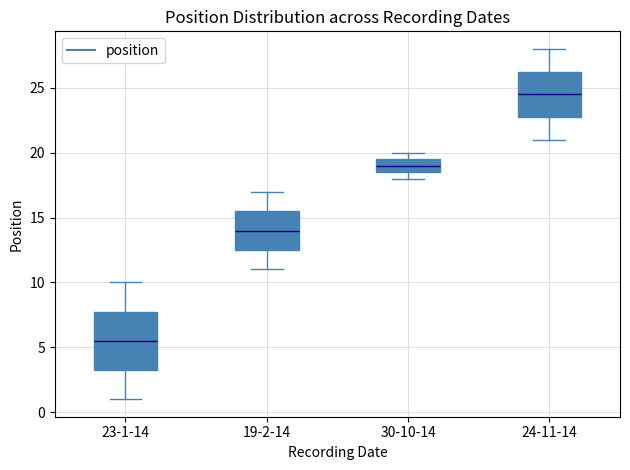

Reading left to right, transcribe this box plot: for each box, give where its median line is, the range the box spans, and where its two whiskers end, as read against the y-axis. The values are not printed on the chart, so give them approximately, as read against the axis.

23-1-14: median 5.5, box 3.5 to 8.0, whiskers 1.0 to 10.0
19-2-14: median 14.0, box 12.5 to 15.5, whiskers 11.0 to 17.0
30-10-14: median 19.0, box 18.5 to 19.5, whiskers 18.0 to 20.0
24-11-14: median 24.5, box 23.0 to 26.5, whiskers 21.0 to 28.0